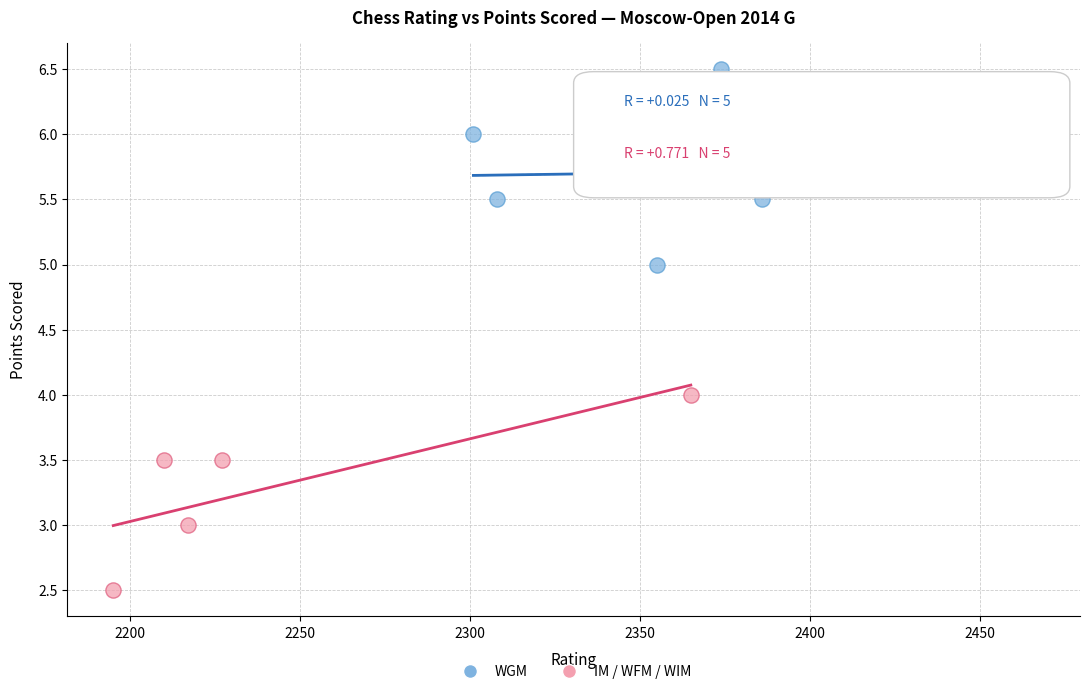

What are all the series names shown in the legend?

WGM, IM / WFM / WIM